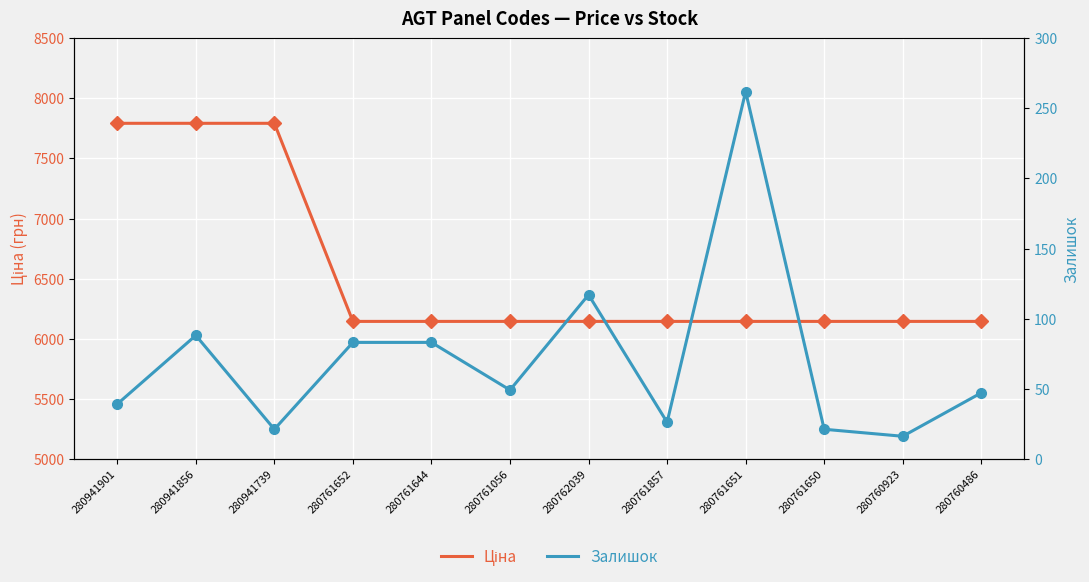

How many lines are shown in the chart?

2